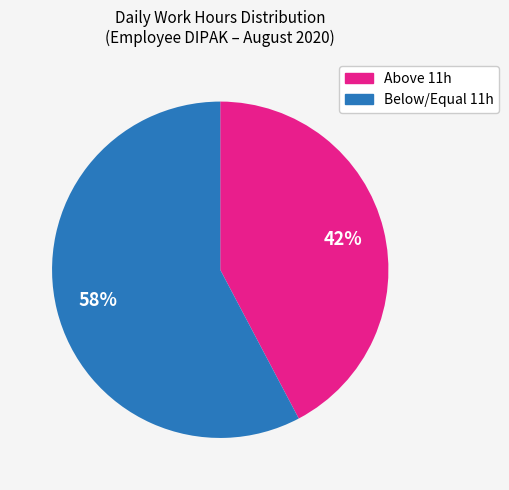

To the nearest percent, what is the average slice percentage?

50%